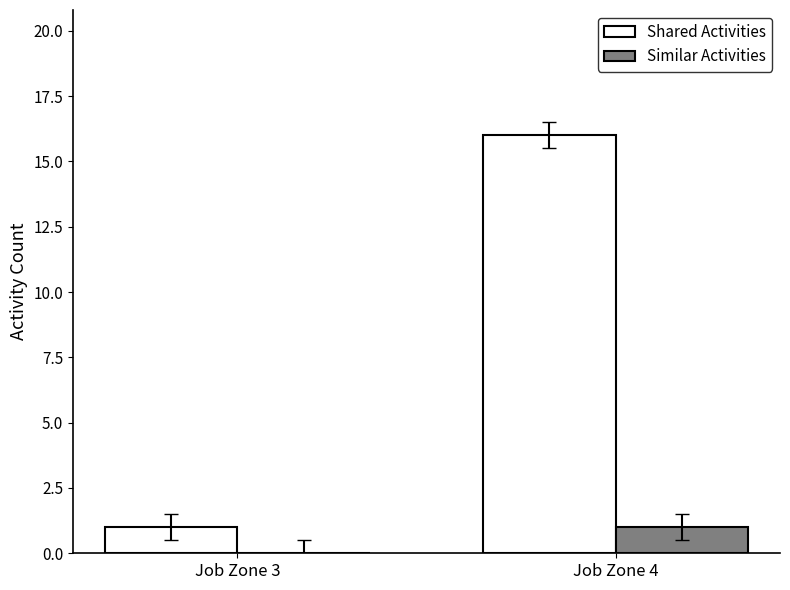

What is the sum of all Shared Activities values?

17